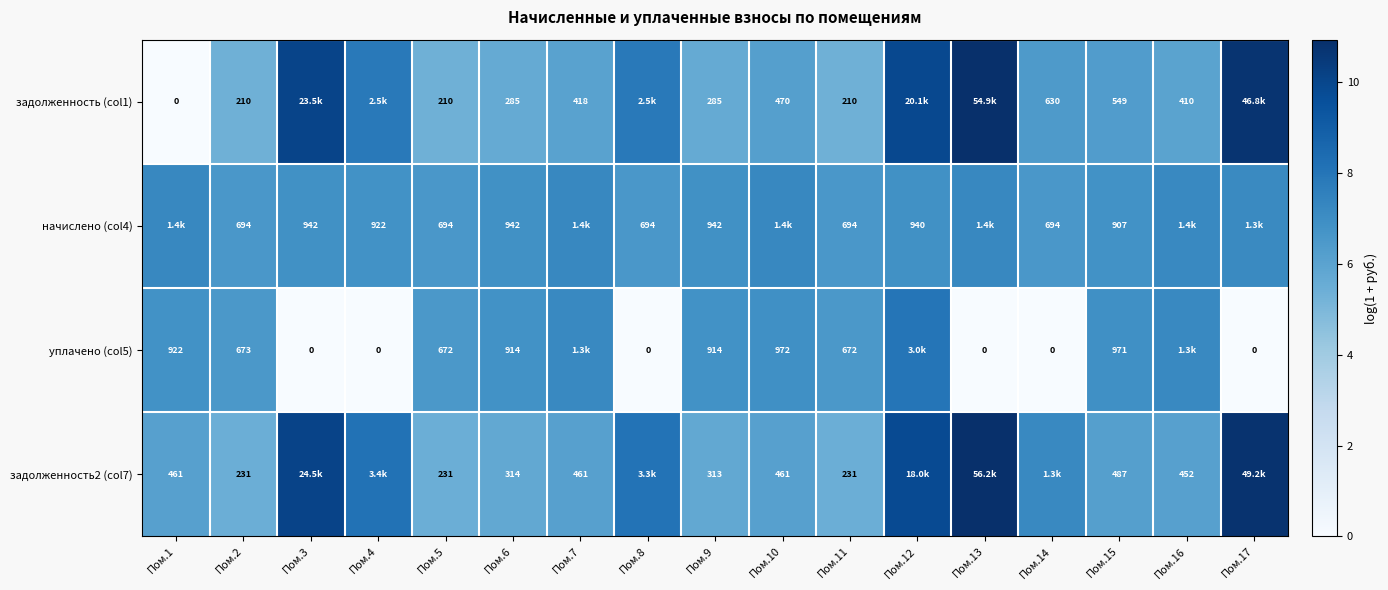

How many data points in задолженность2 (col7) are less than 6?

5